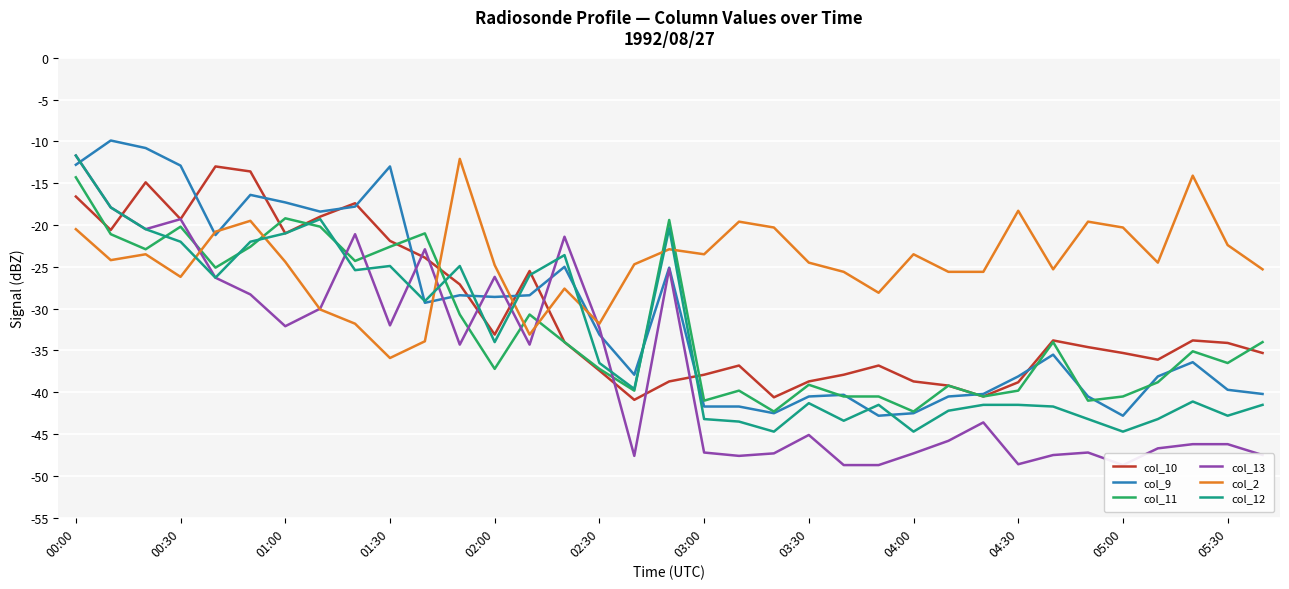

How many times do col_13 and col_10 cross each other?

9